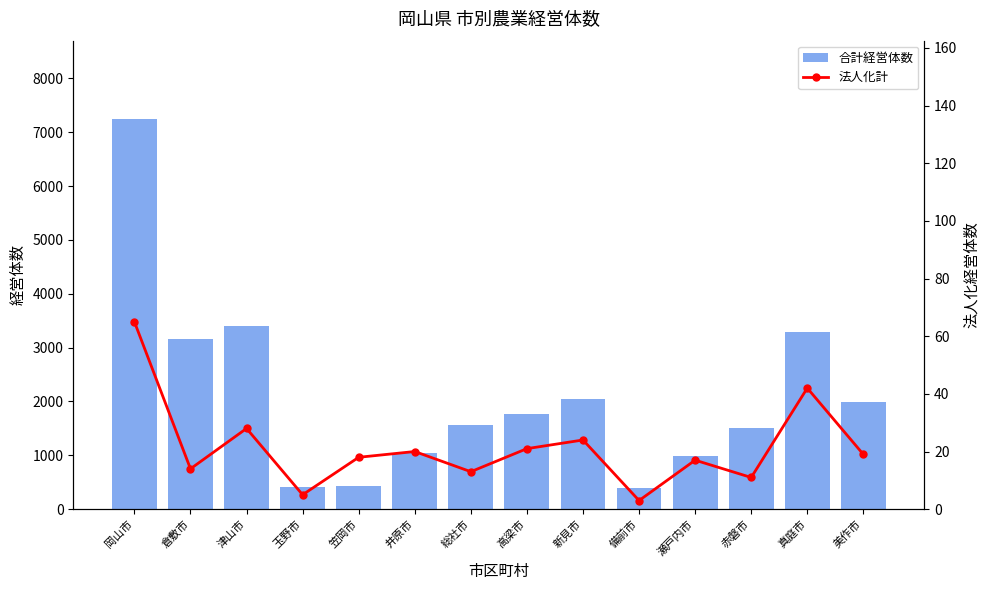

What is the difference between the second highest and second lowest values in the 合計経営体数 series?

2989